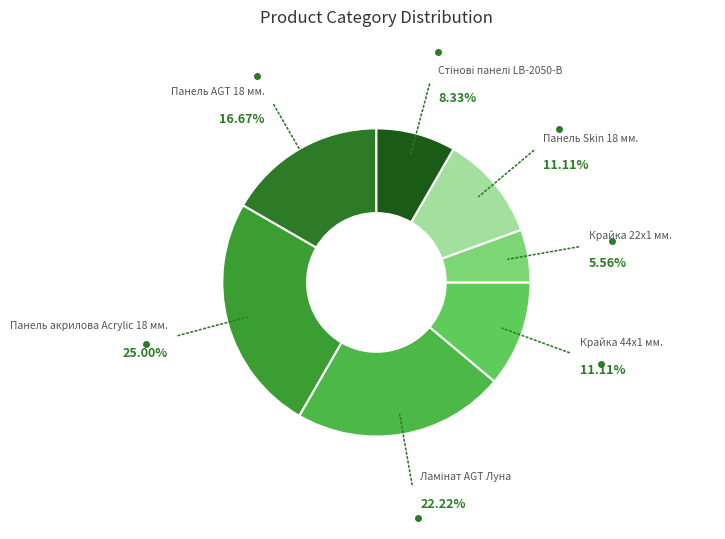

Is there a majority slice in this chart?

No